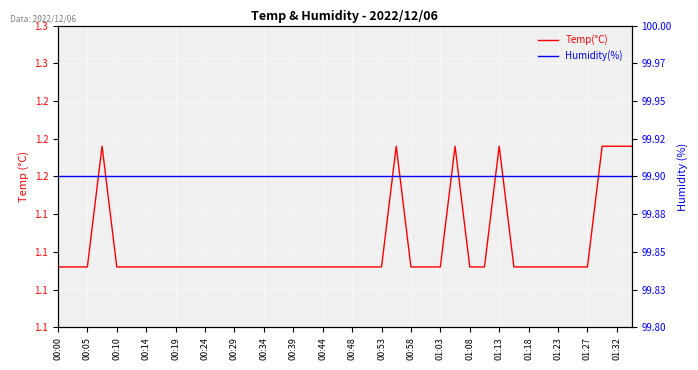

What is the difference between the second highest and second lowest values in the Temp(°C) series?

0.1